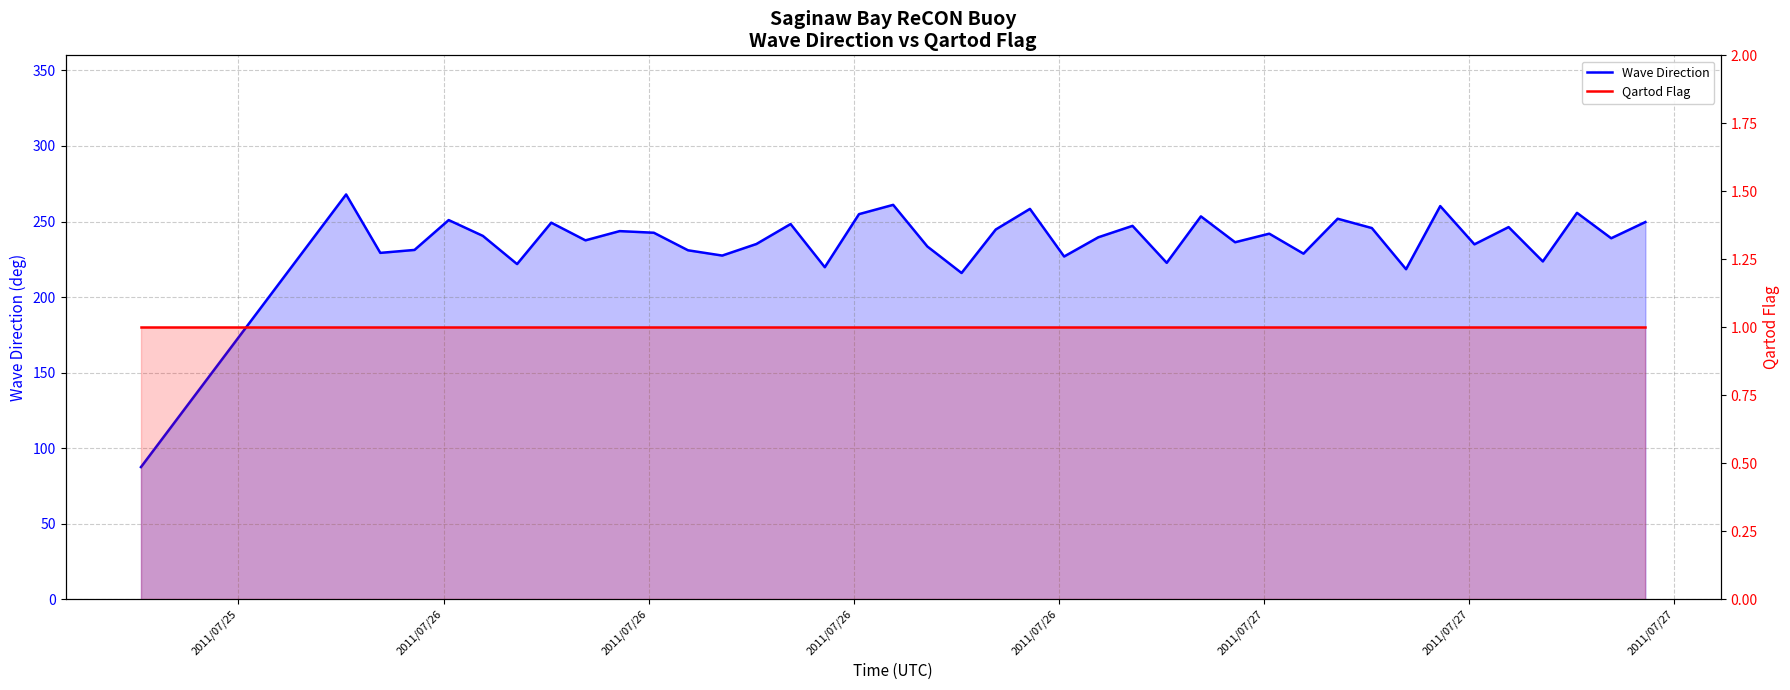

What are all the series names shown in the legend?

Wave Direction, Qartod Flag